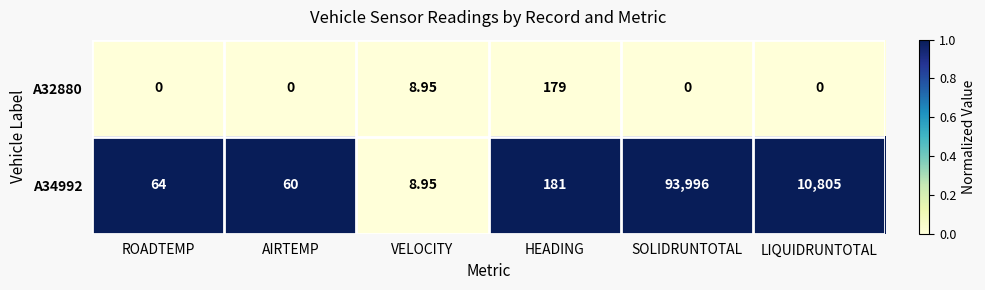

Is the value of A34992 at SOLIDRUNTOTAL greater than the value of A32880 at AIRTEMP?

Yes